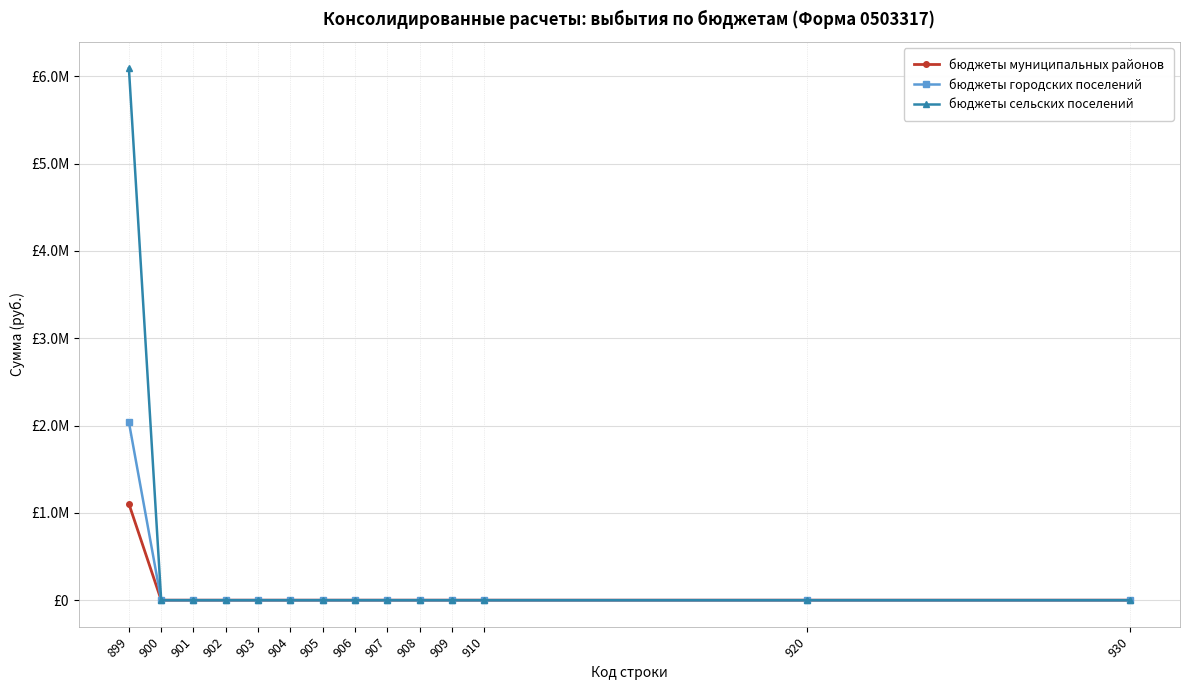

True or false: бюджеты городских поселений has a value of 0.0 at 909.

True